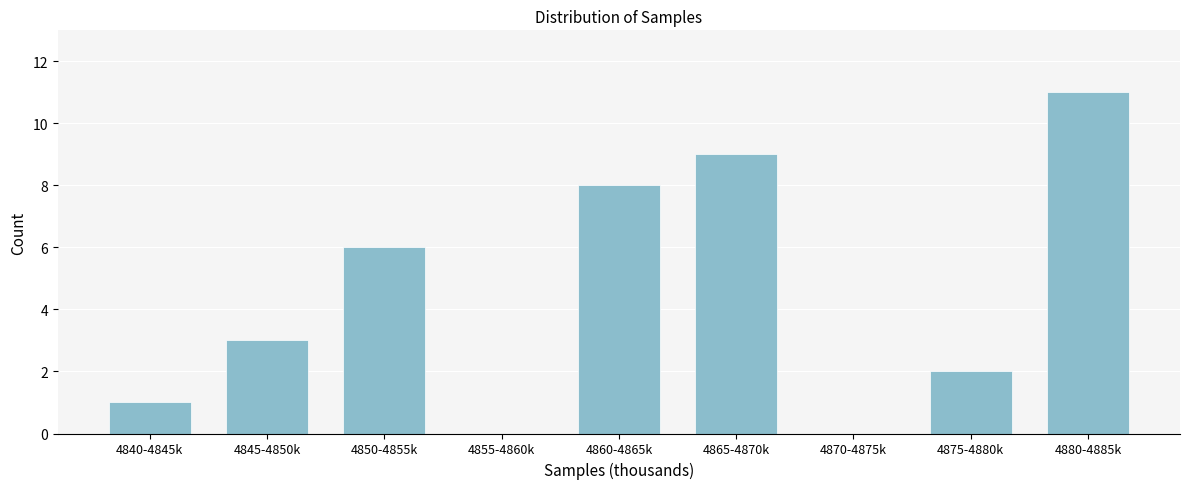

Reading left to right, what are all the values shown in this chart?

4840-4845k=1	4845-4850k=3	4850-4855k=6	4855-4860k=0	4860-4865k=8	4865-4870k=9	4870-4875k=0	4875-4880k=2	4880-4885k=11